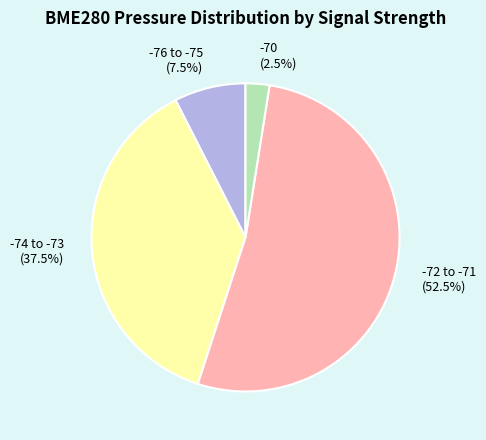

Does any single category account for the majority?

Yes